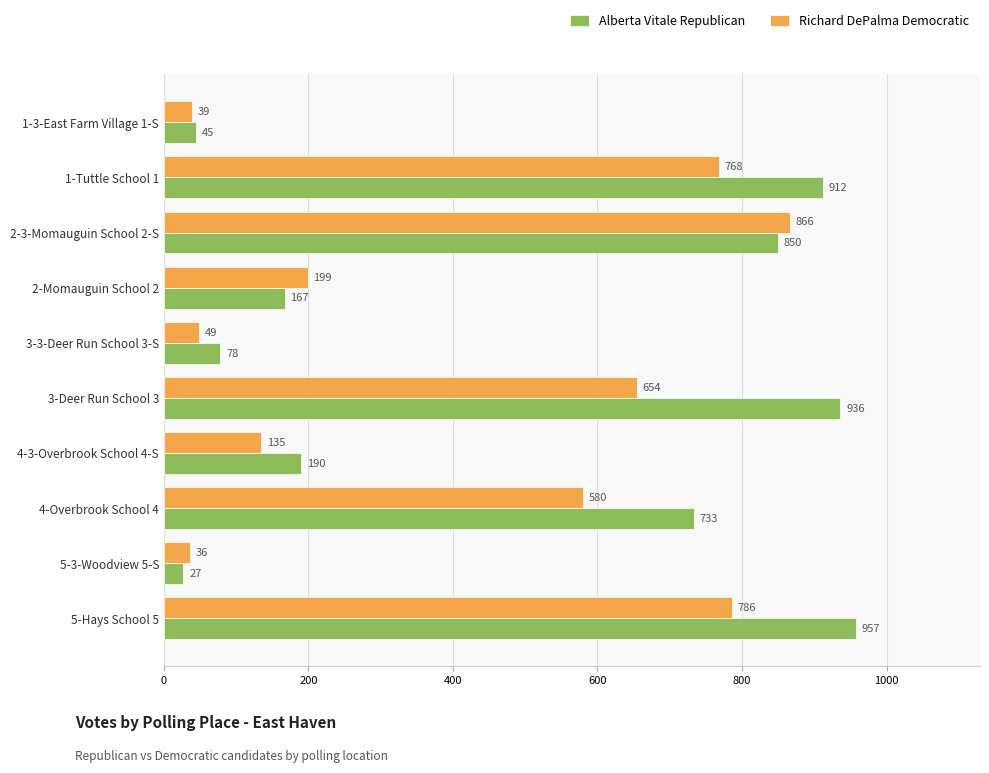

What is the difference between the highest and lowest values at 4-3-Overbrook School 4-S?

55